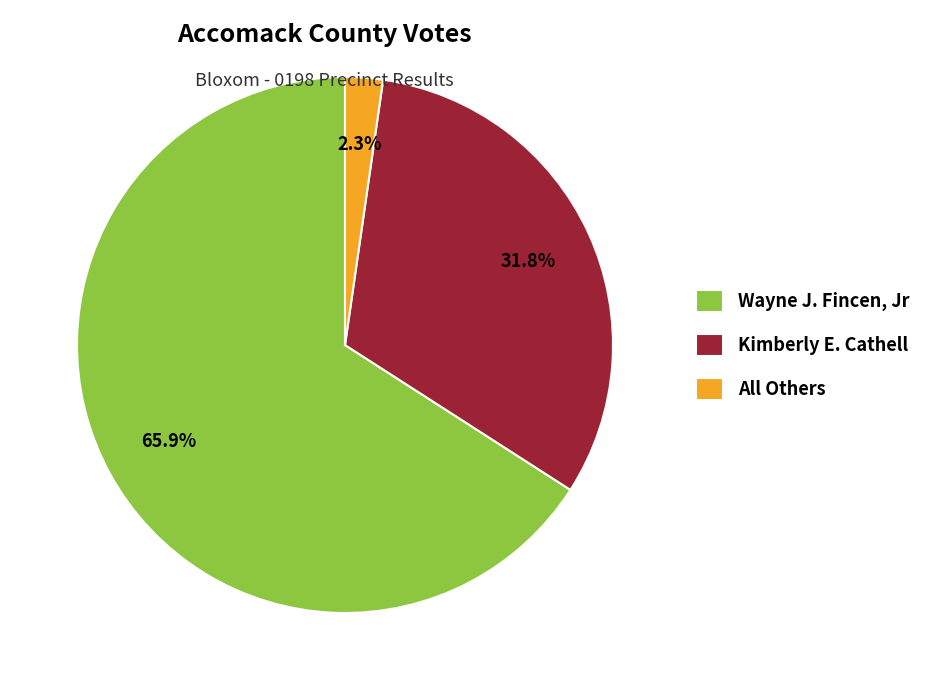

Does Kimberly E. Cathell represent more than half of the total?

No